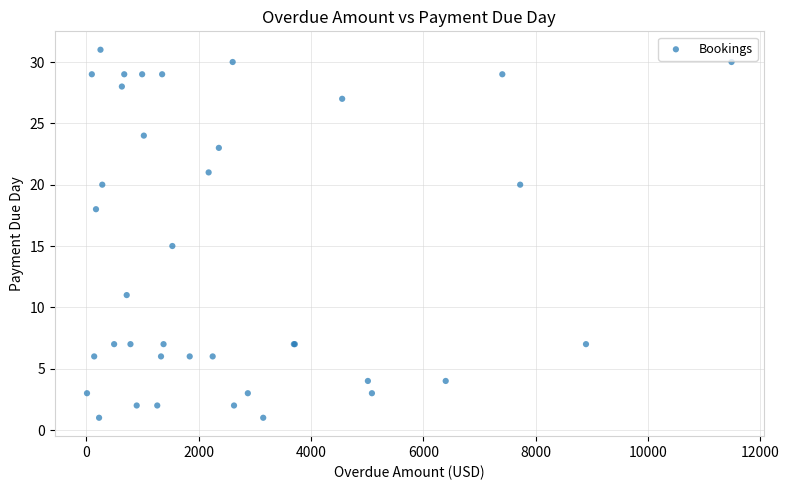

What Y value in the scatter plot is closest to 16?

15